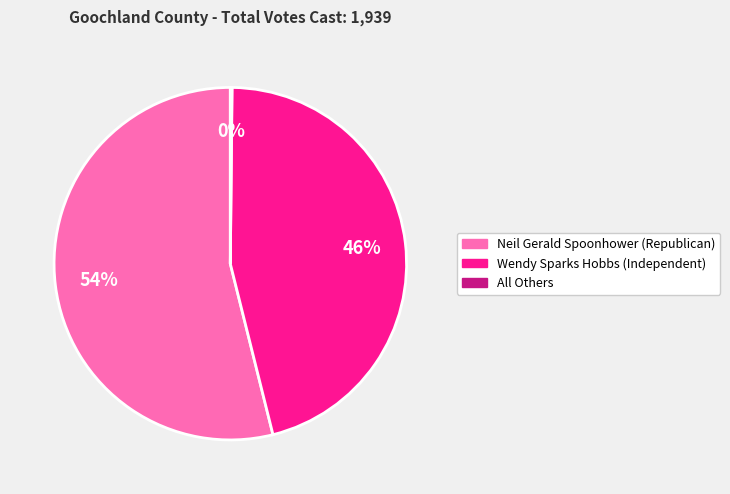

Does Wendy Sparks Hobbs (Independent) account for over 50% of the chart?

No